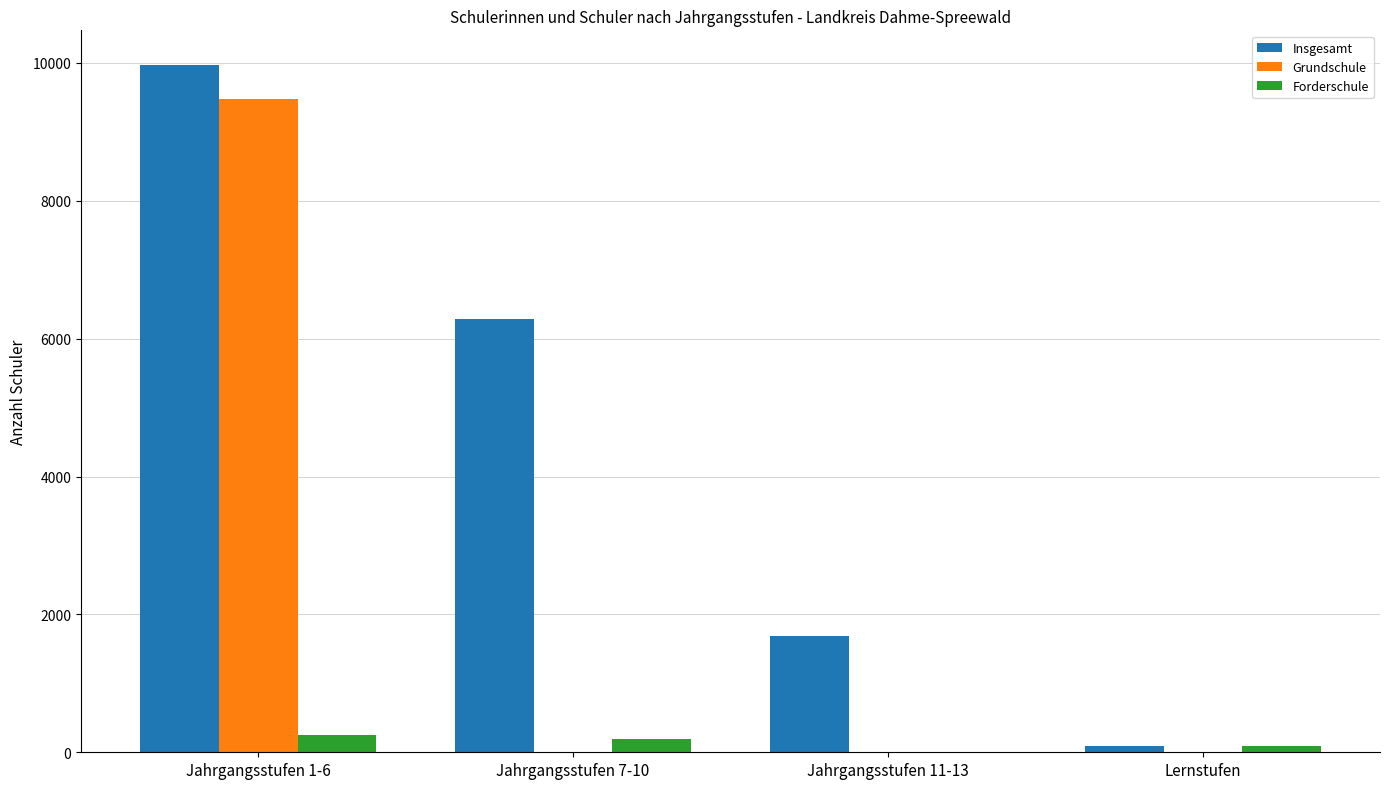

Is it true that Insgesamt equals 1691 at Jahrgangsstufen 11-13?

True